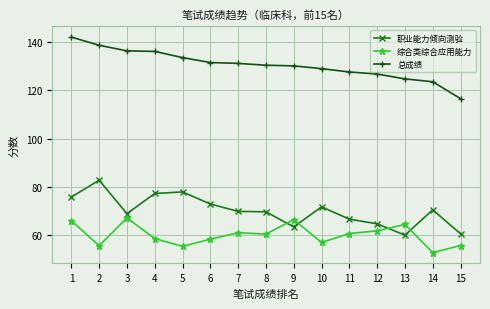

Which series has the largest range (max minus min)?

总成绩